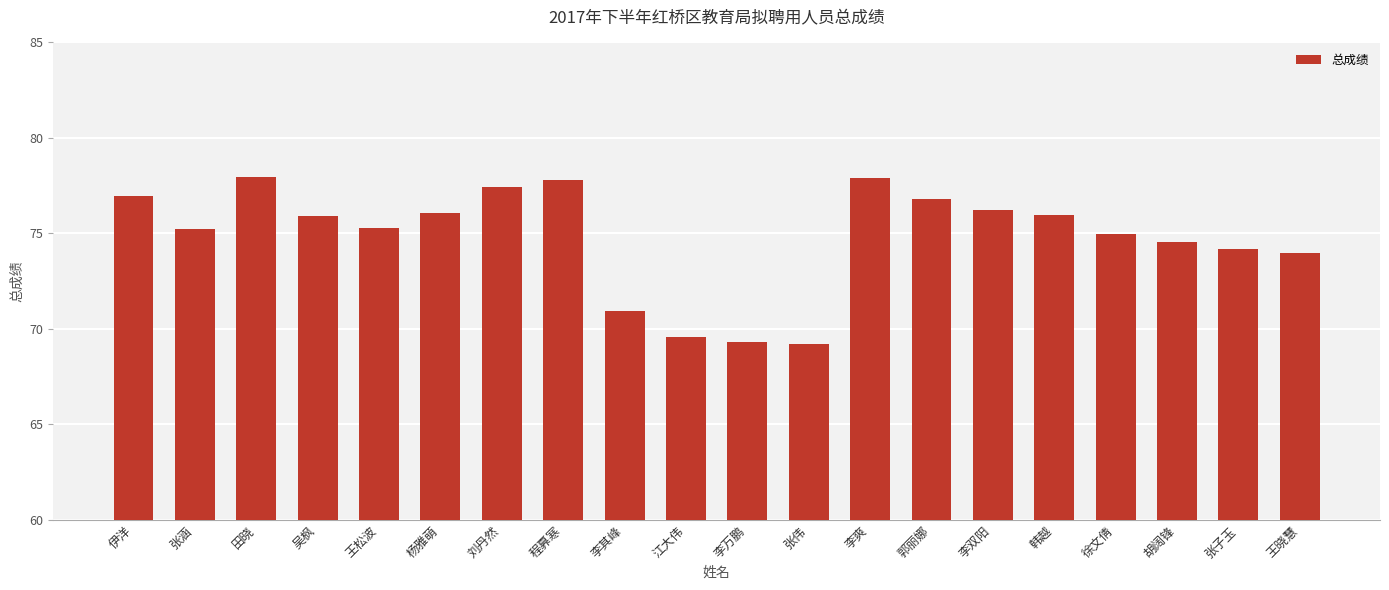

Between 李其峰 and 王晓慧, which is larger?

王晓慧